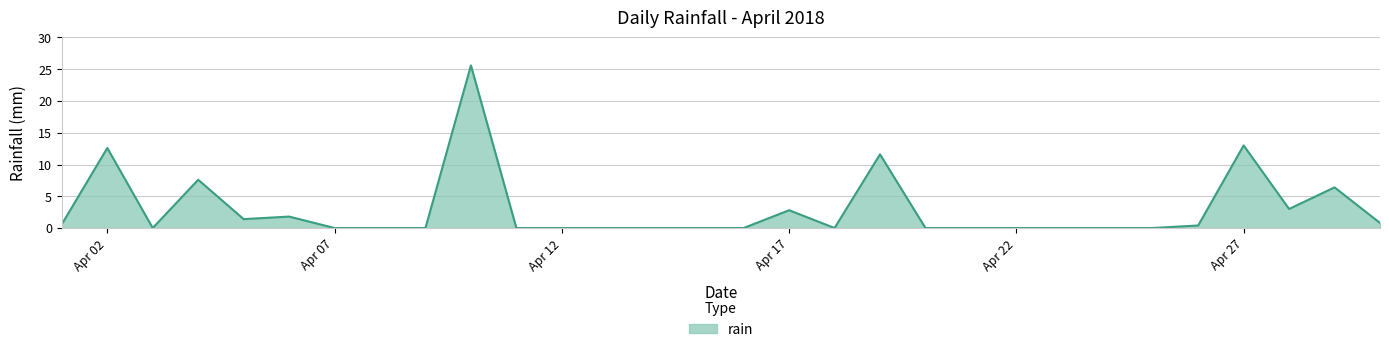

What is the greatest value displayed?

25.6